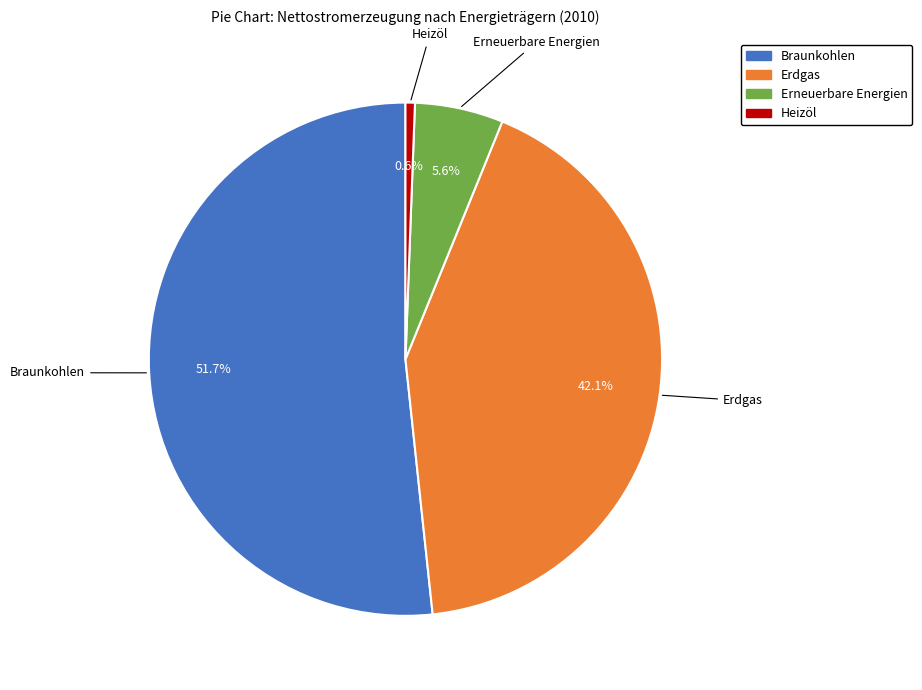

Which slice is the smallest?

Heizöl